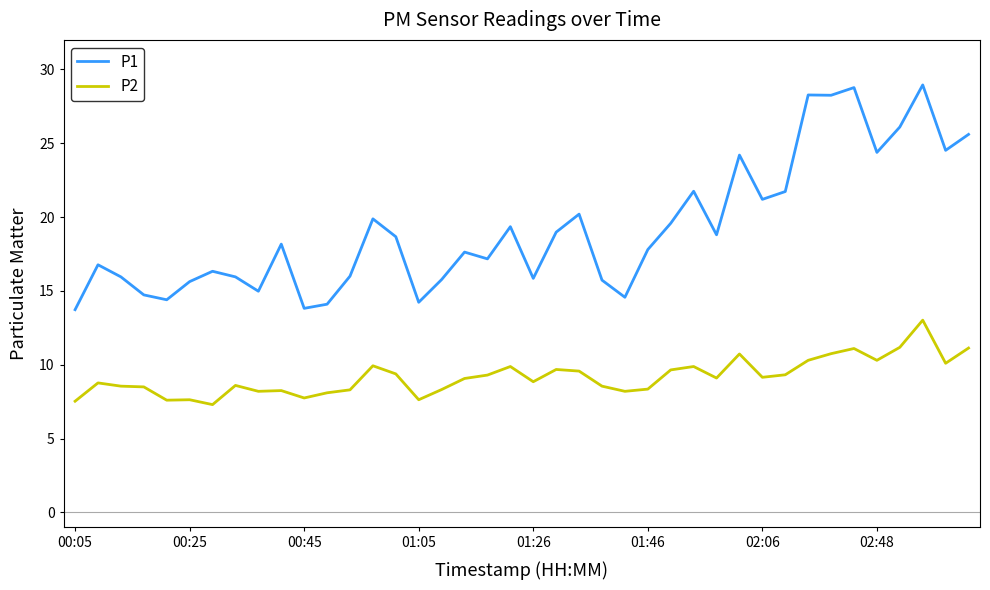

How many categories are shown in the chart?

40